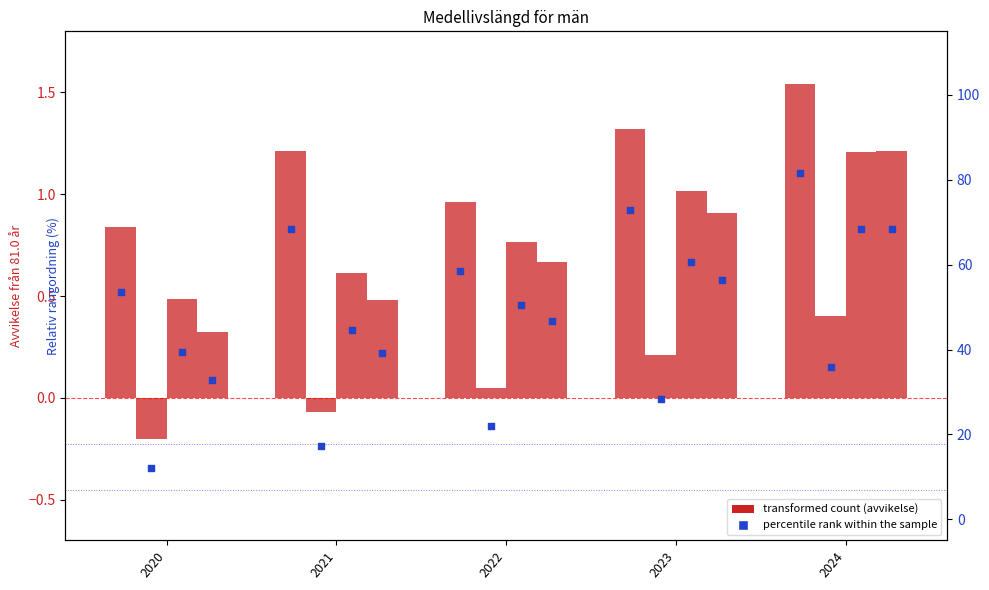

What is the change in value from 2022 to 2023?

+14.4